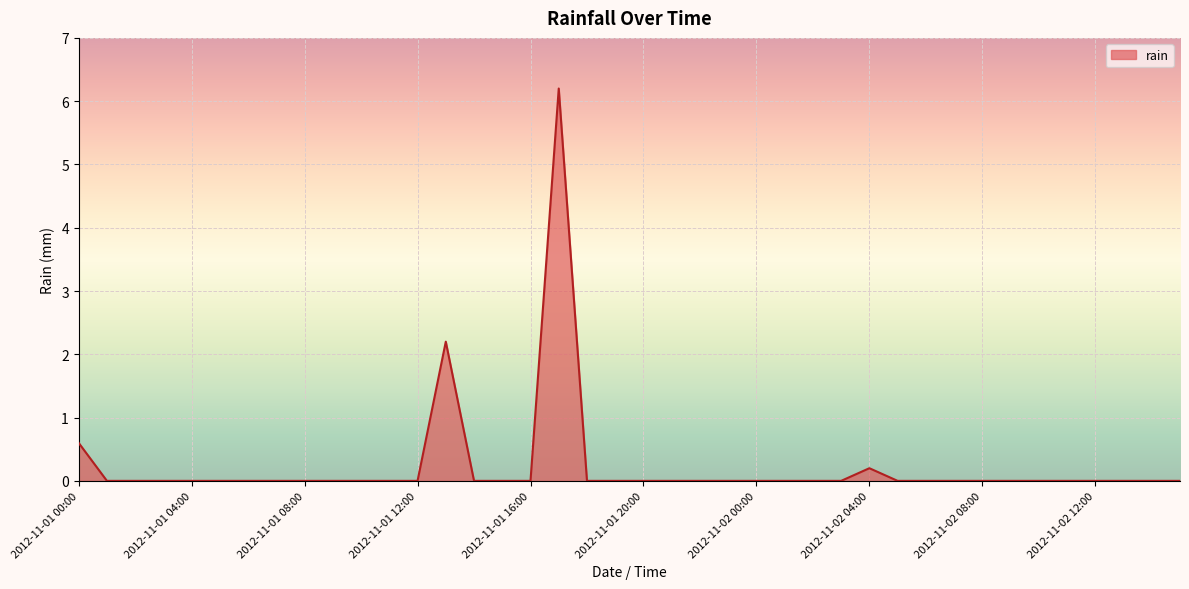

Reading left to right, list all the values displayed in this chart.

0.6	0.0	0.0	0.0	0.0	0.0	0.0	0.0	0.0	0.0	0.0	0.0	0.0	2.2	0.0	0.0	0.0	6.2	0.0	0.0	0.0	0.0	0.0	0.0	0.0	0.0	0.0	0.0	0.2	0.0	0.0	0.0	0.0	0.0	0.0	0.0	0.0	0.0	0.0	0.0